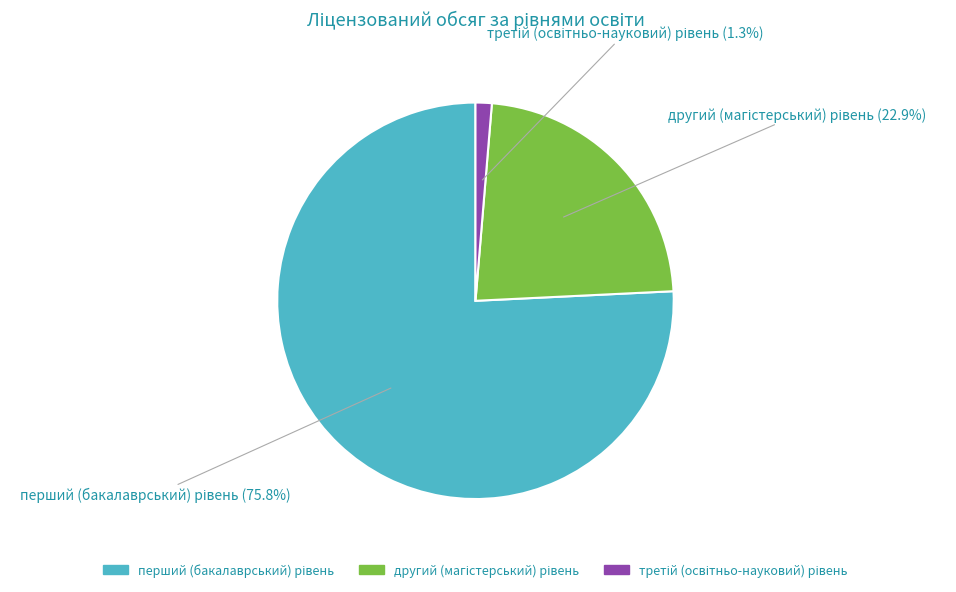

Is there any slice that represents more than half of the pie?

Yes